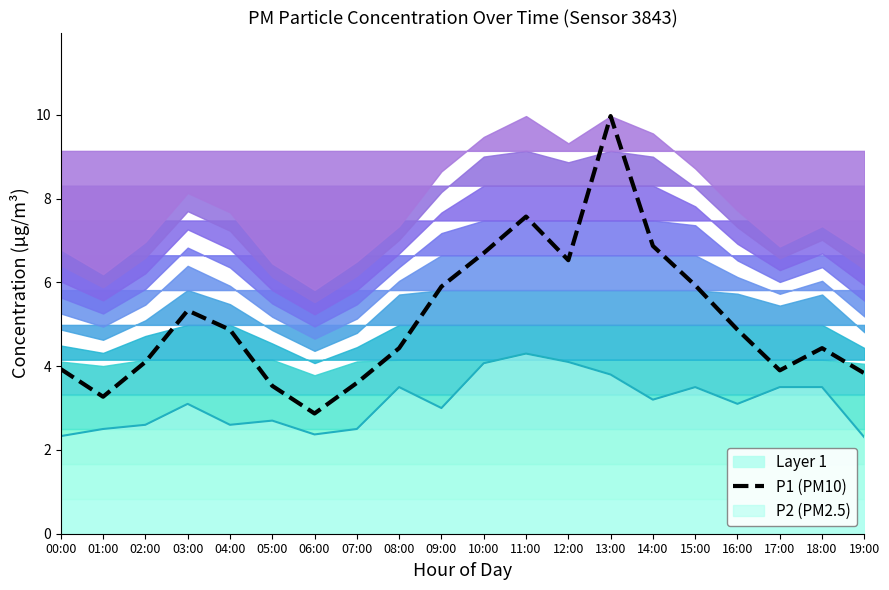

What is the difference between the maximum and second lowest values?

6.7